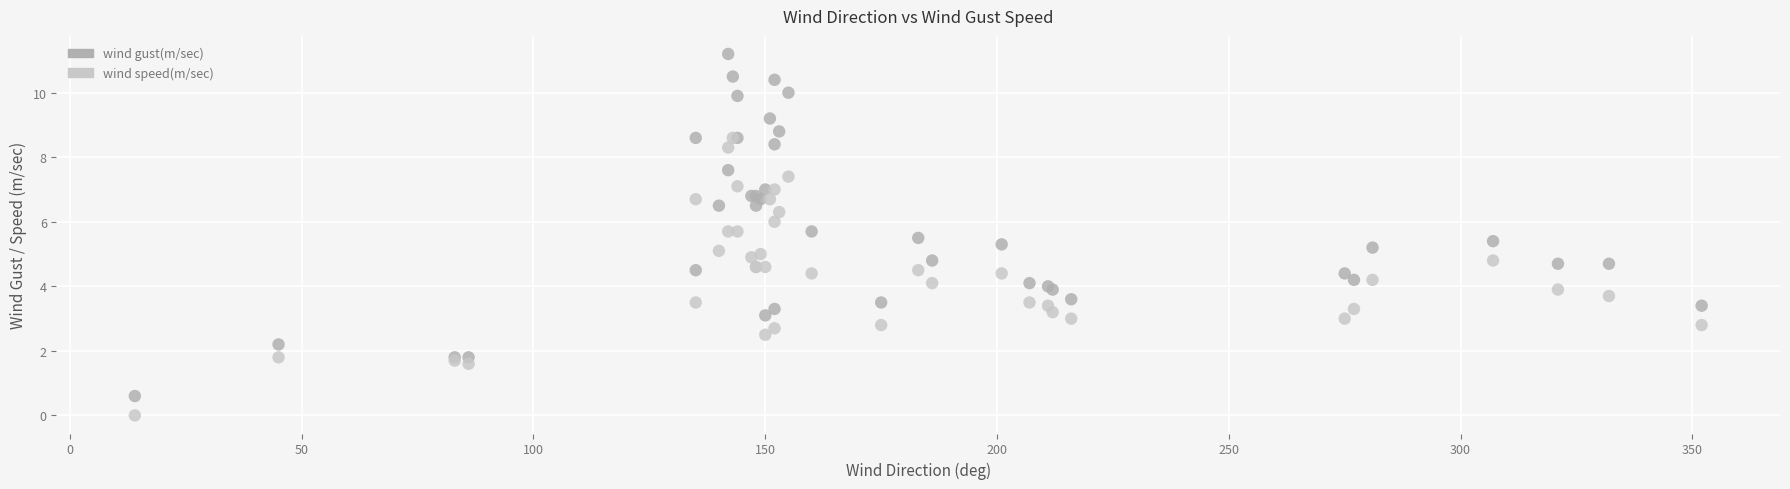

What are all the series names shown in the legend?

wind gust(m/sec), wind speed(m/sec)